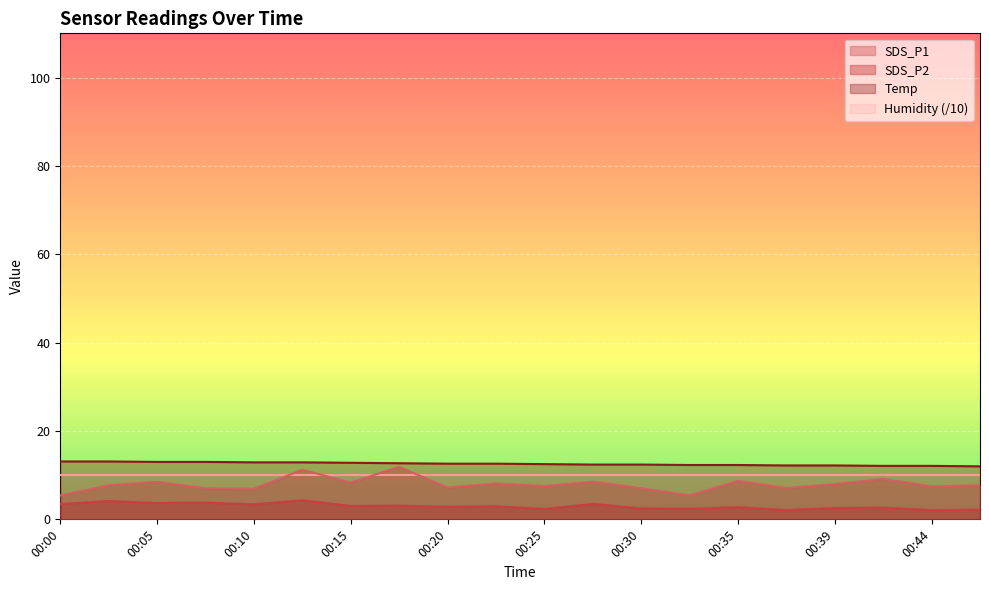

Where is SDS_P2 nearest to the value 3?

00:15